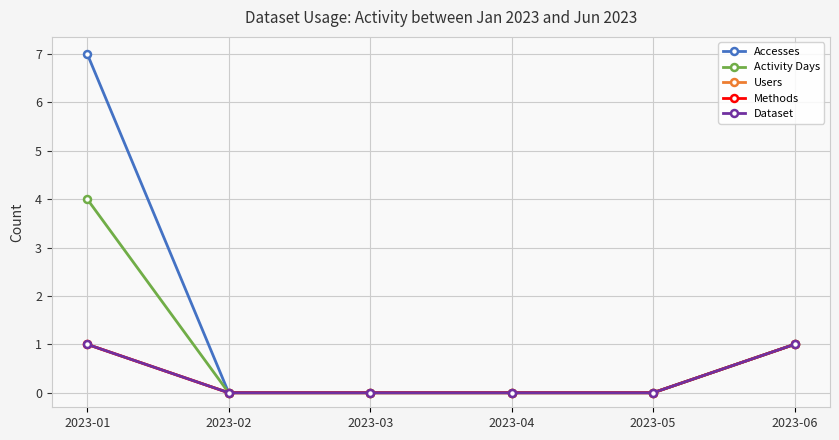

What is the maximum value shown in the chart?

7